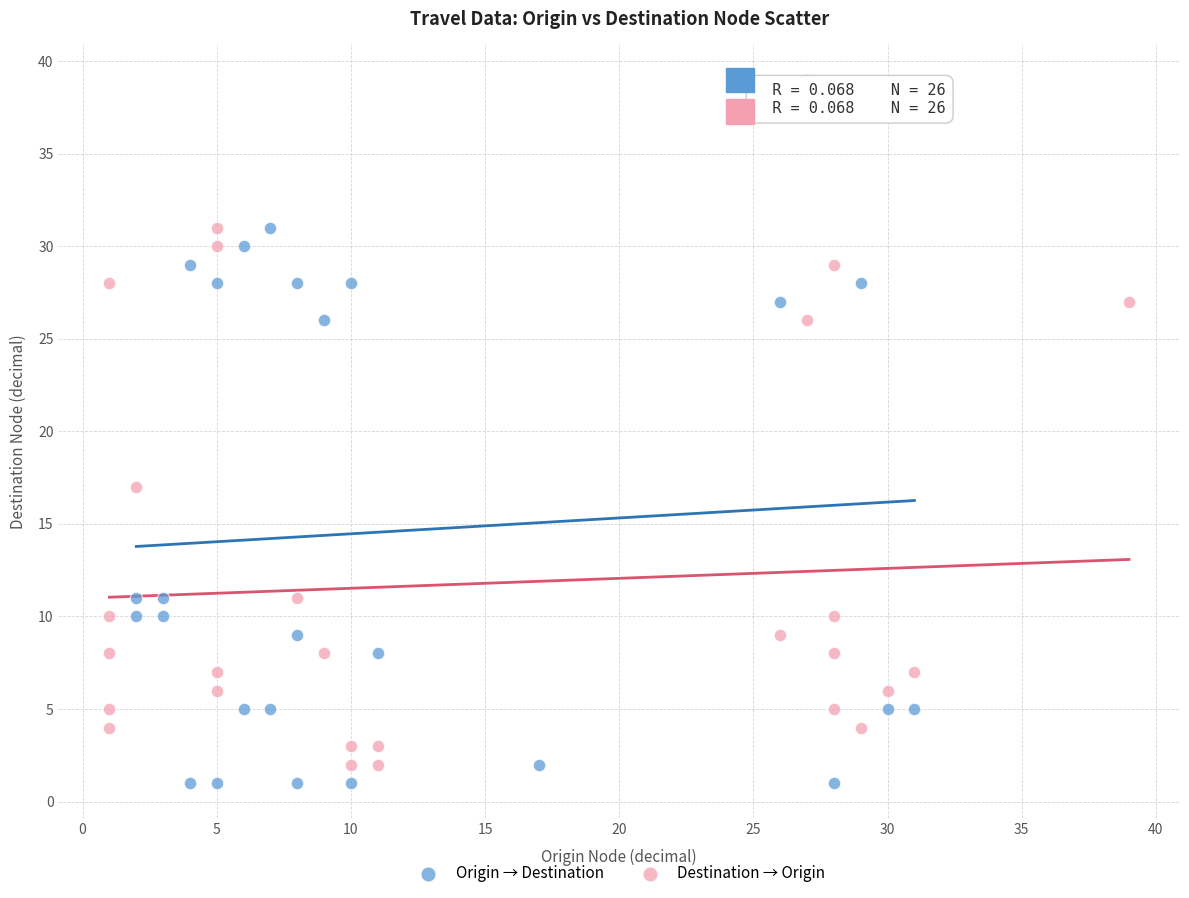

Which series has the widest spread of Y values?

Origin → Destination